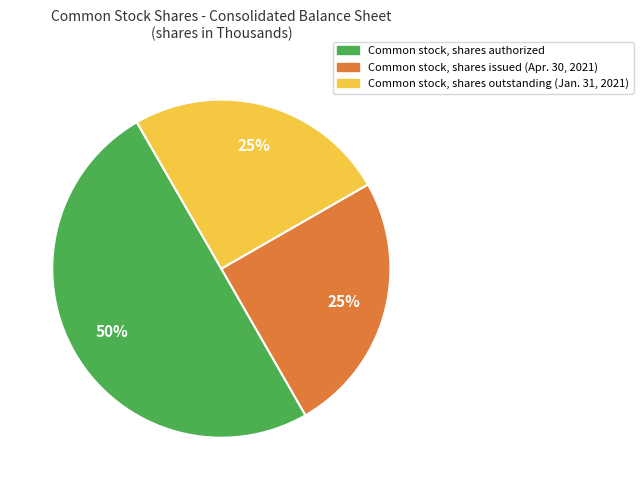

Which slice is the largest?

Common stock, shares authorized